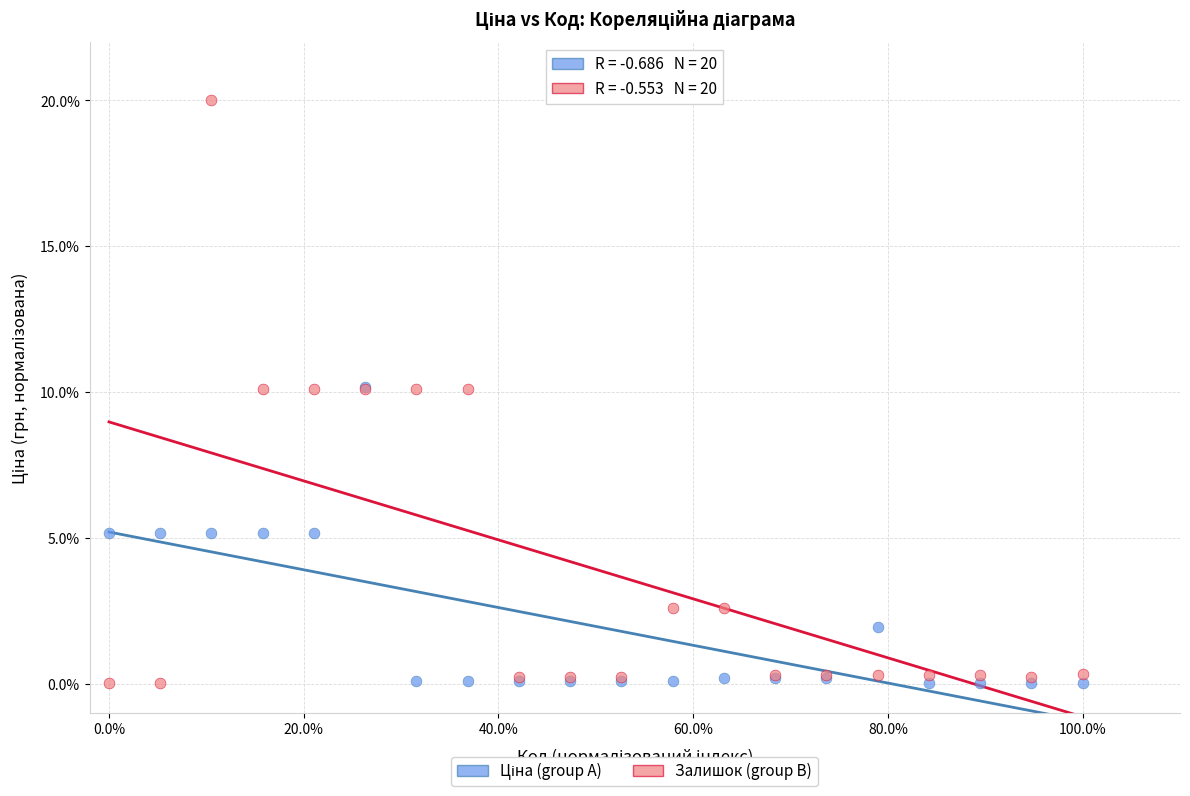

Which series reaches the maximum Y coordinate?

Залишок (group B)